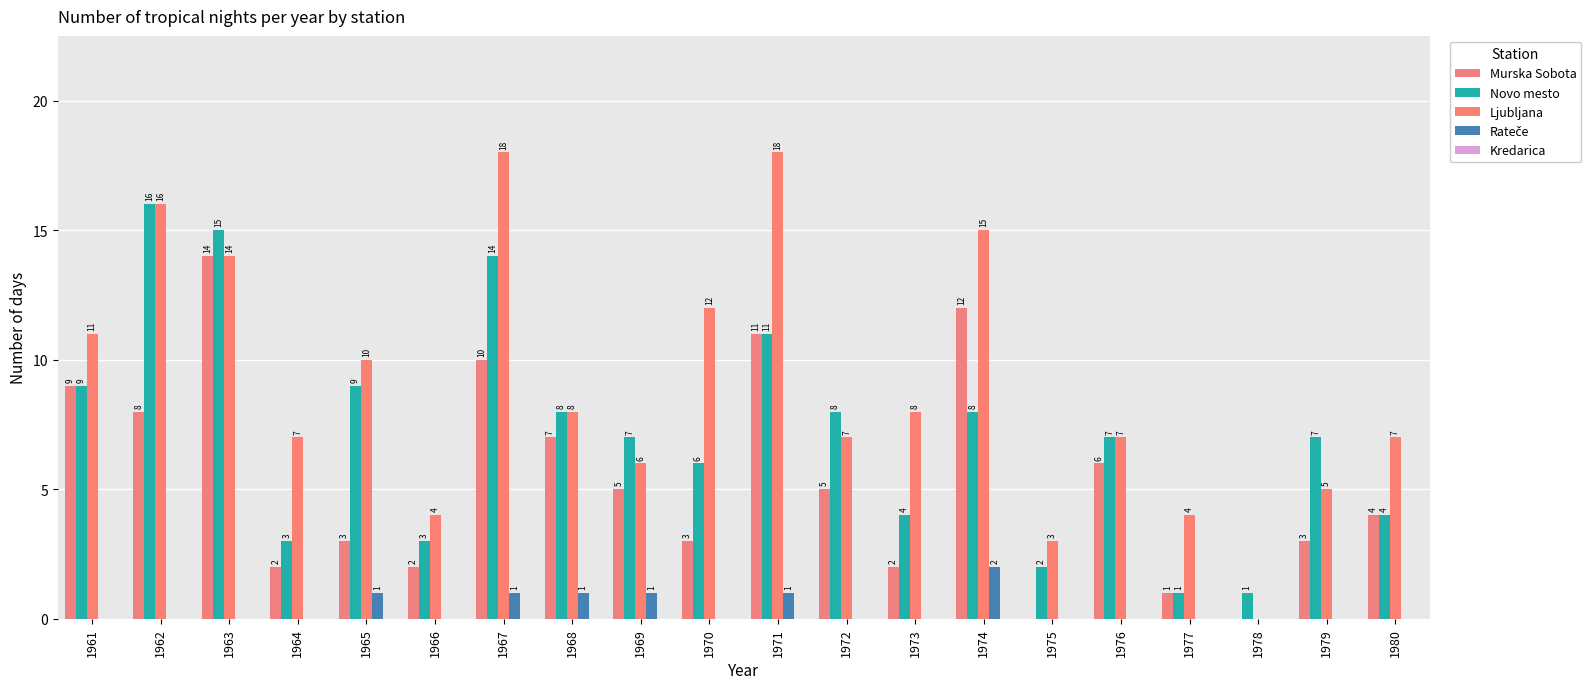

Reading left to right, what are all the values shown in this chart?

Murska Sobota: 9	8	14	2	3	2	10	7	5	3	11	5	2	12	0	6	1	0	3	4
Novo mesto: 9	16	15	3	9	3	14	8	7	6	11	8	4	8	2	7	1	1	7	4
Ljubljana: 11	16	14	7	10	4	18	8	6	12	18	7	8	15	3	7	4	0	5	7
Rateče: 0	0	0	0	1	0	1	1	1	0	1	0	0	2	0	0	0	0	0	0
Kredarica: 0	0	0	0	0	0	0	0	0	0	0	0	0	0	0	0	0	0	0	0